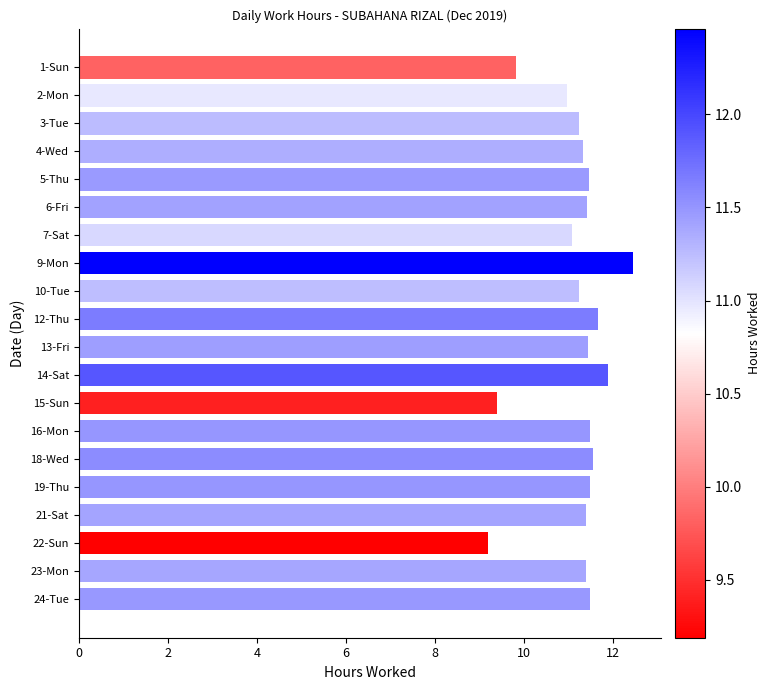

What is the minimum value shown in the chart?

9.2